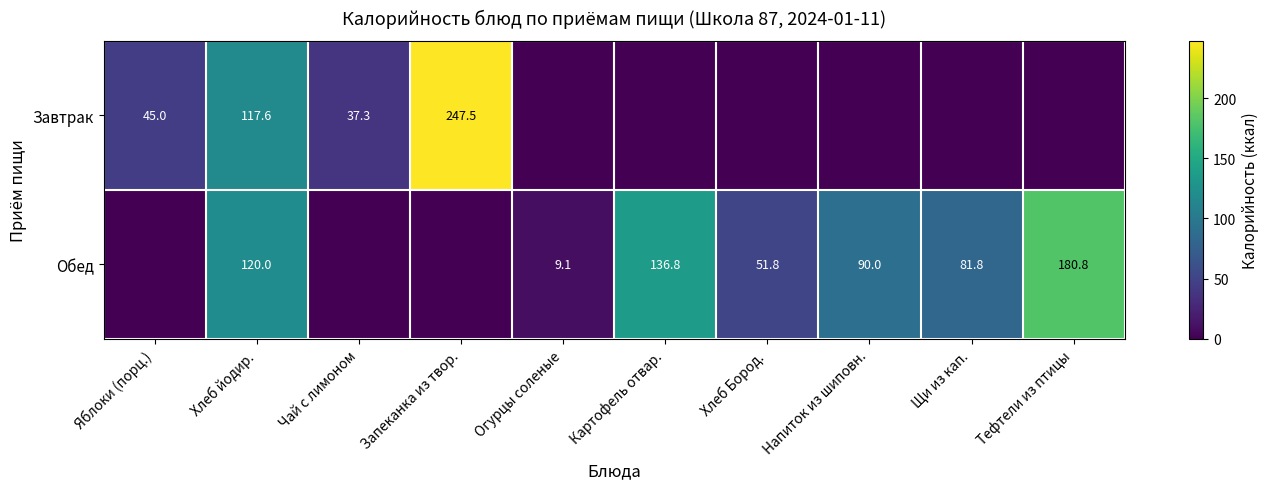

The Завтрак series shows 45.0 at Яблоки (порц.). True or false?

True